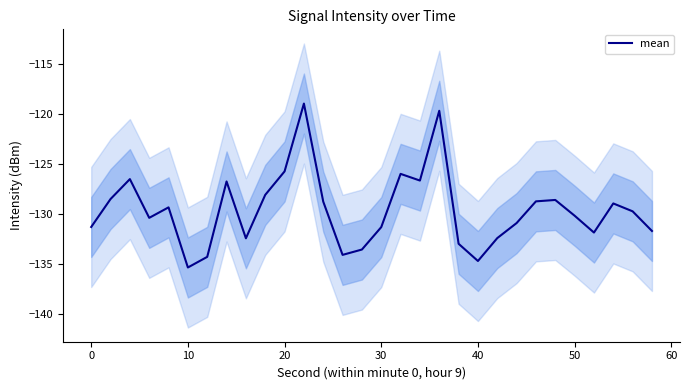

The value of mean at 50 is -223.0. True or false?

False